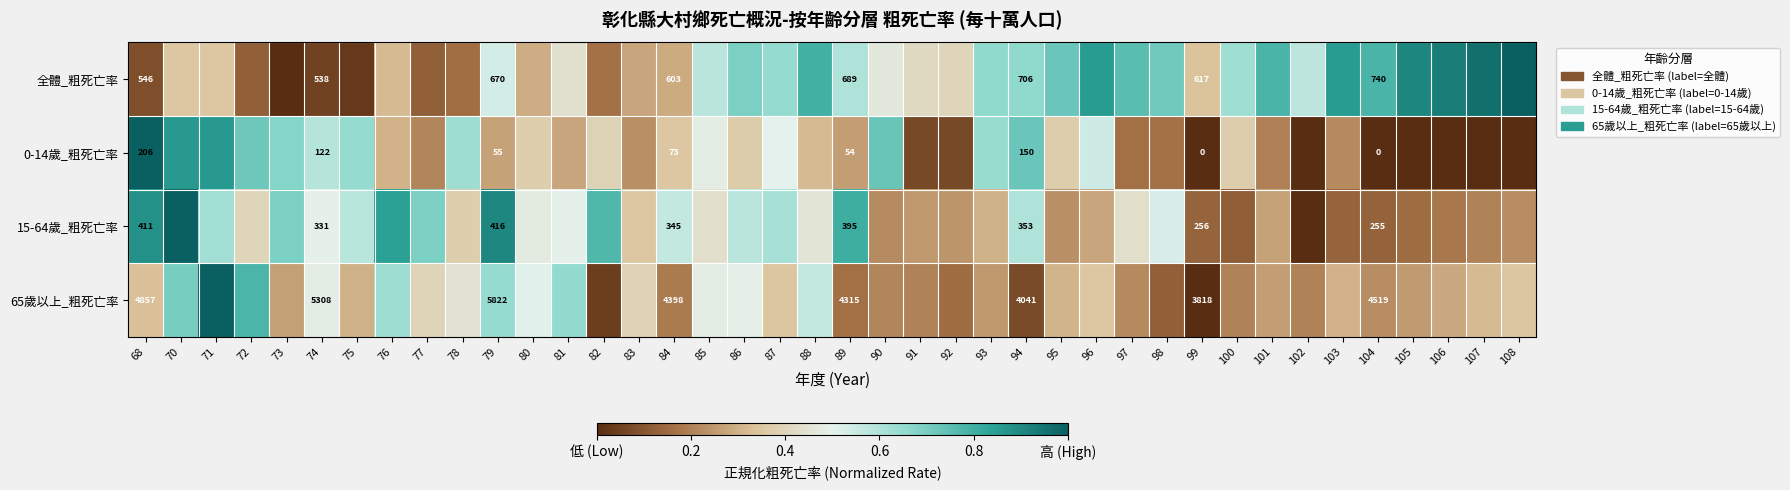

What is the difference between the highest and lowest values at 84?

4325.0